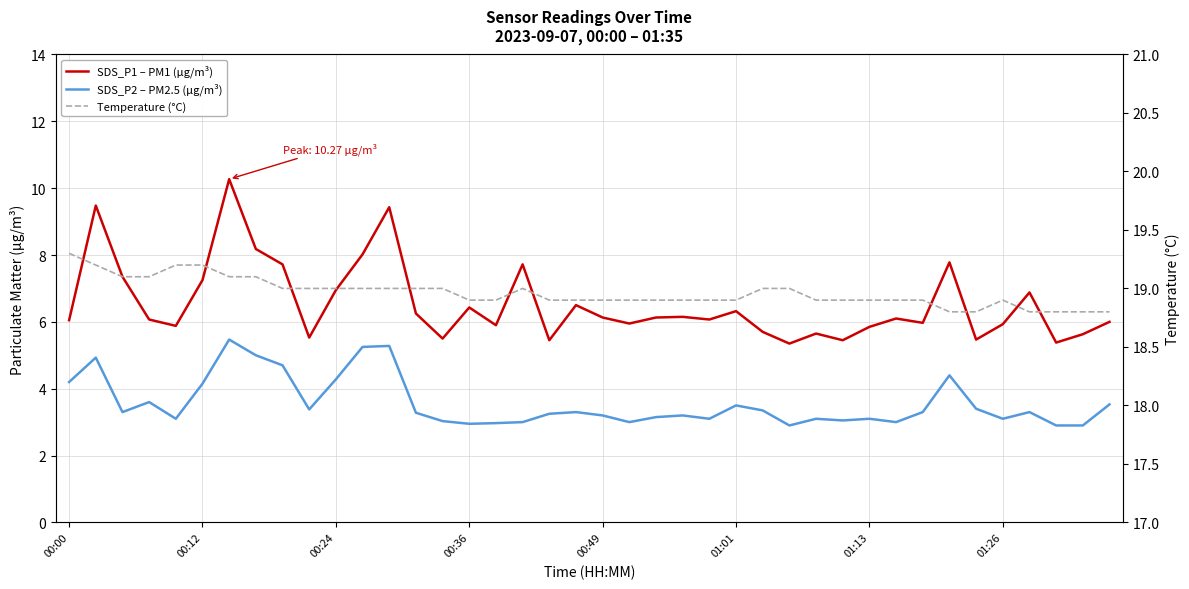

What is the highest value of the SDS_P1 – PM1 (µg/m³) series?

10.3